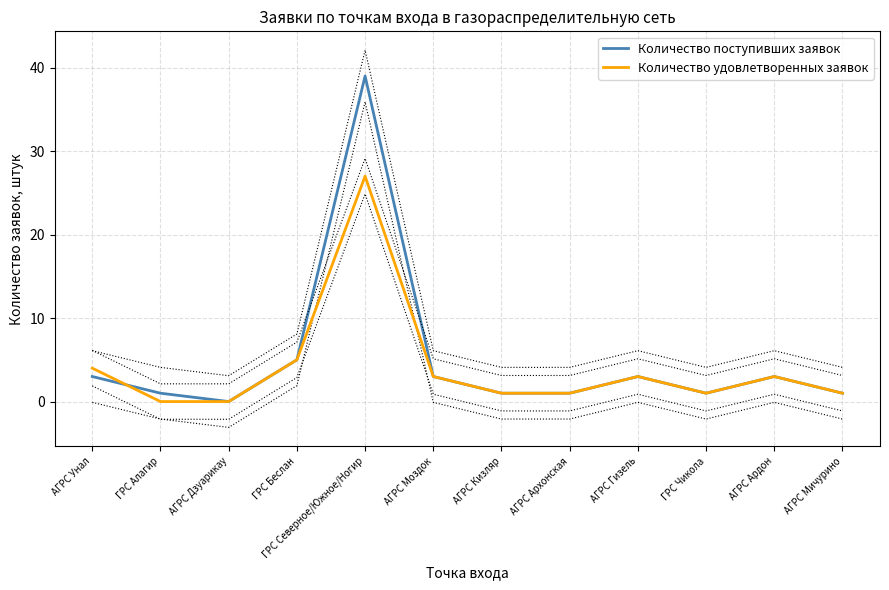

Which series has the widest spread of values?

Количество поступивших заявок